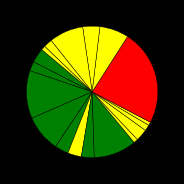

How many segments does this pie chart have?

18